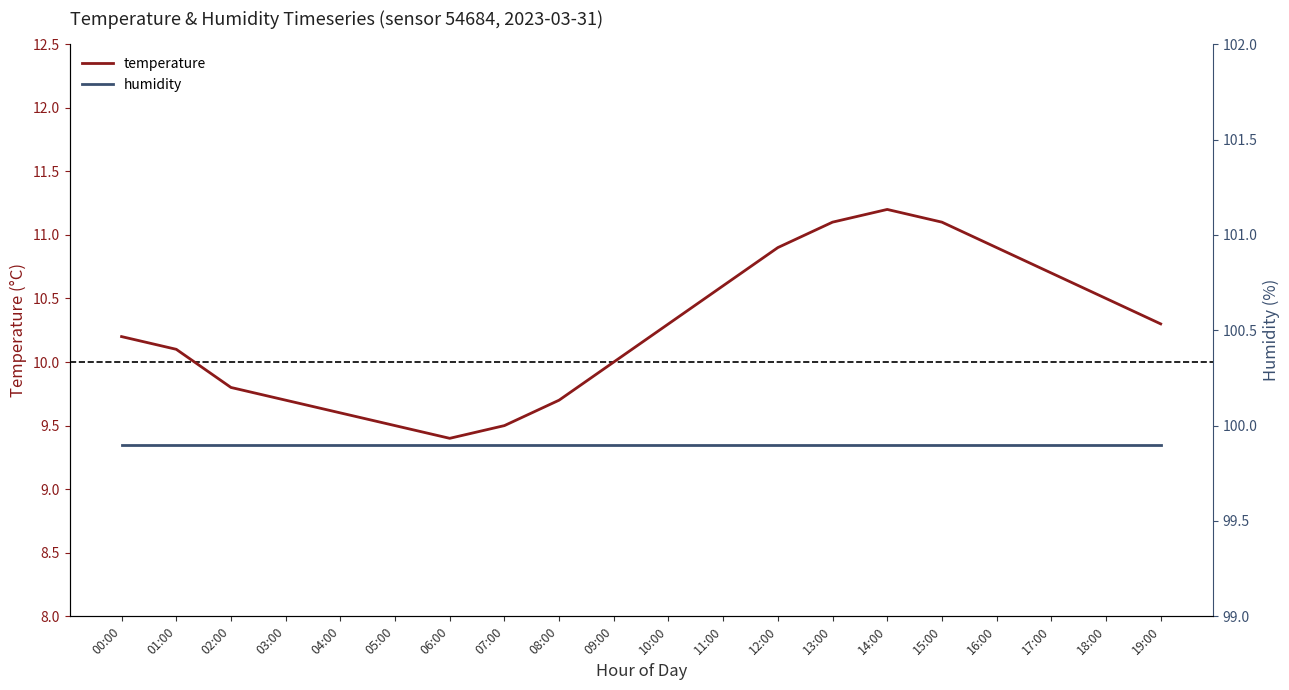

What are all the series names shown in the legend?

temperature, humidity